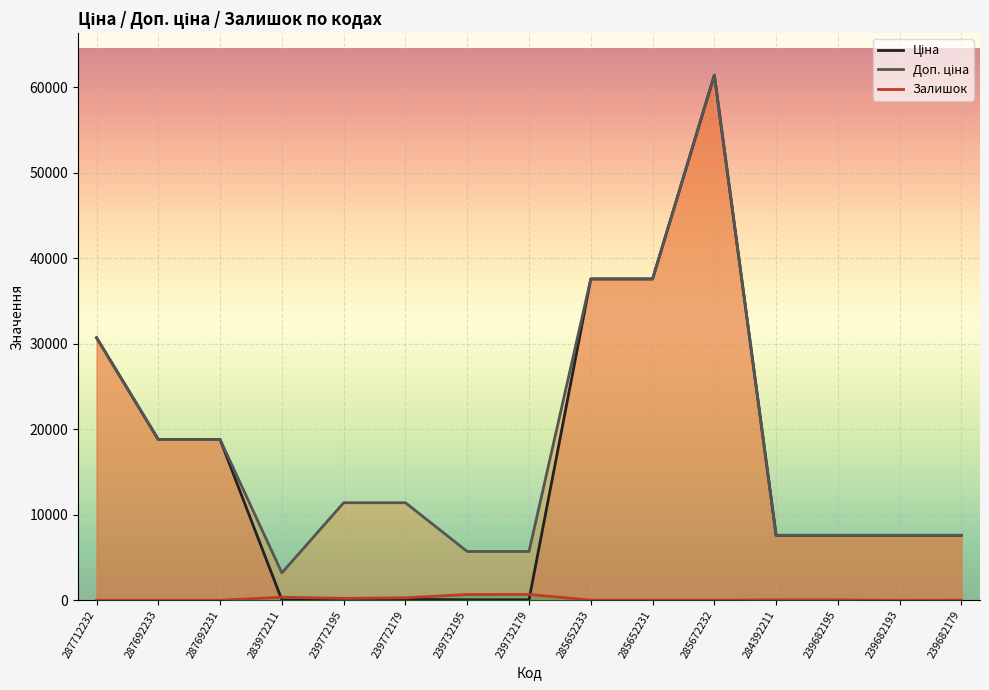

Reading right to left, list all the values displayed in this chart.

Ціна: 7596.5	7596.5	7596.5	7596.5	61434.3	37593.6	37593.6	57.0	57.0	114.1	114.1	32.0	18796.8	18796.8	30717.1
Доп. ціна: 7596.5	7596.5	7596.5	7596.5	61434.3	37593.6	37593.6	5705.0	5705.0	11410.0	11410.0	3205.0	18796.8	18796.8	30717.1
Залишок: 15.0	0.0	42.0	43.0	15.0	22.0	12.0	676.0	670.0	290.0	218.0	360.0	0.0	0.0	0.0